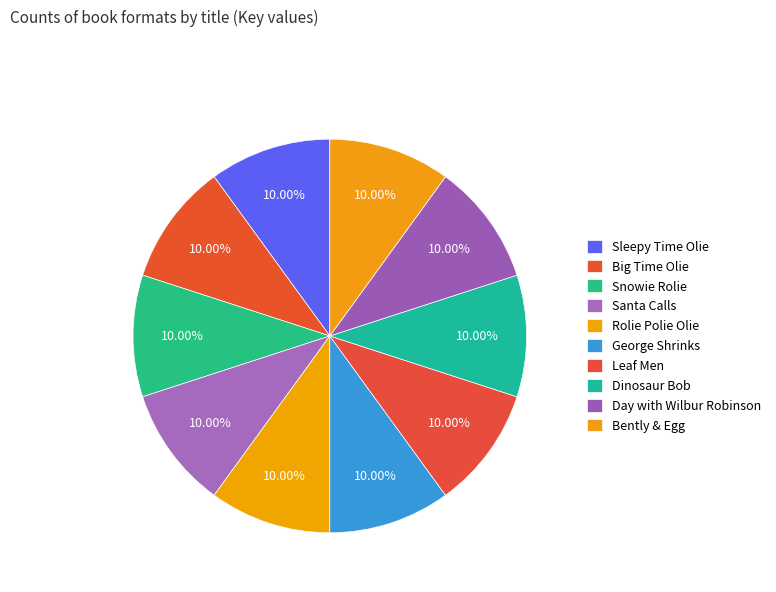

Count the number of slices in the pie.

10